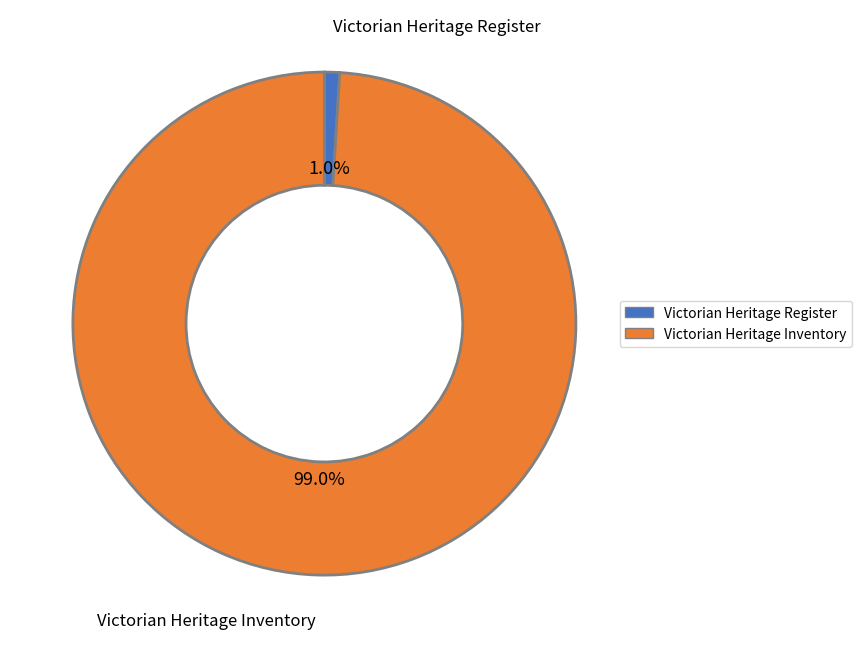

How many slices are in this pie chart?

2